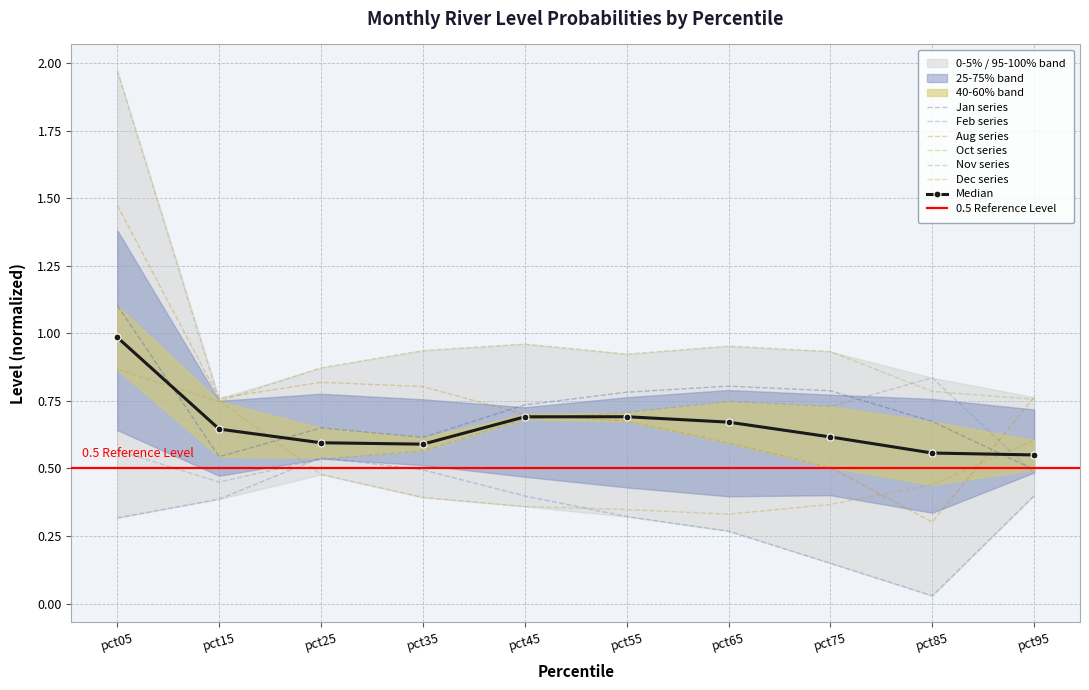

Is it true that Nov equals 0.5 at pct95?

True